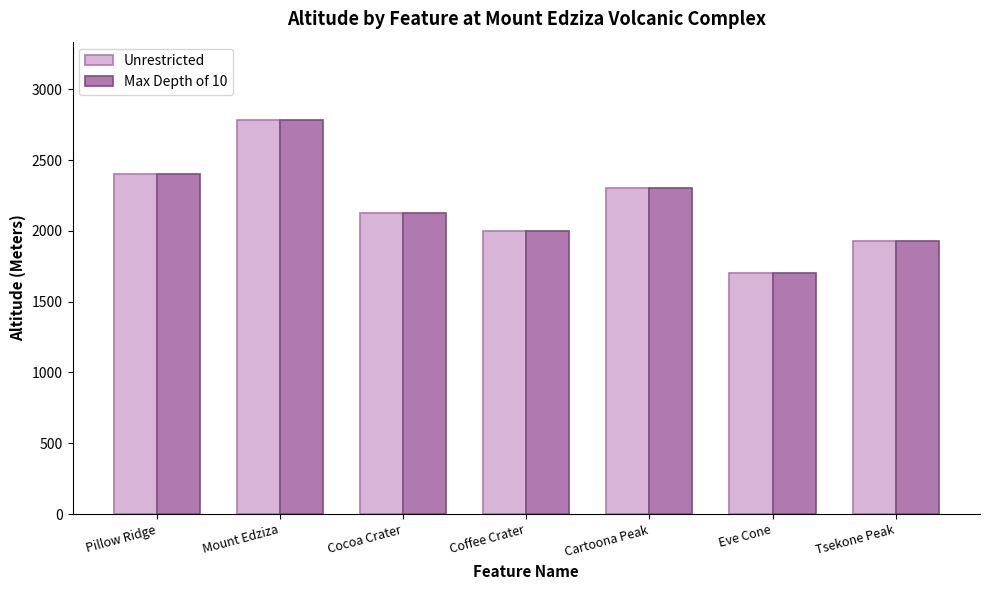

What is the sum of the Max Depth of 10 values at Cartoona Peak and Coffee Crater?

4305